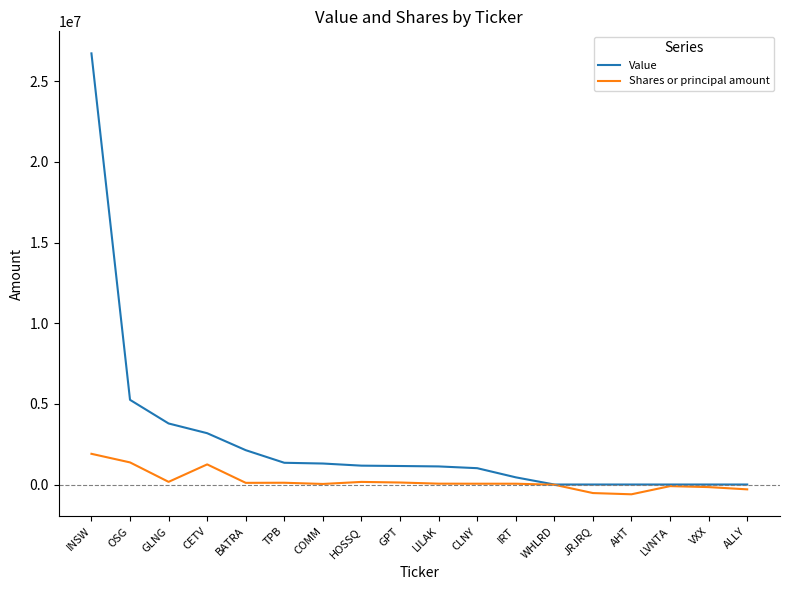

What is the spread (max minus min) of values at JRJRQ?

529440